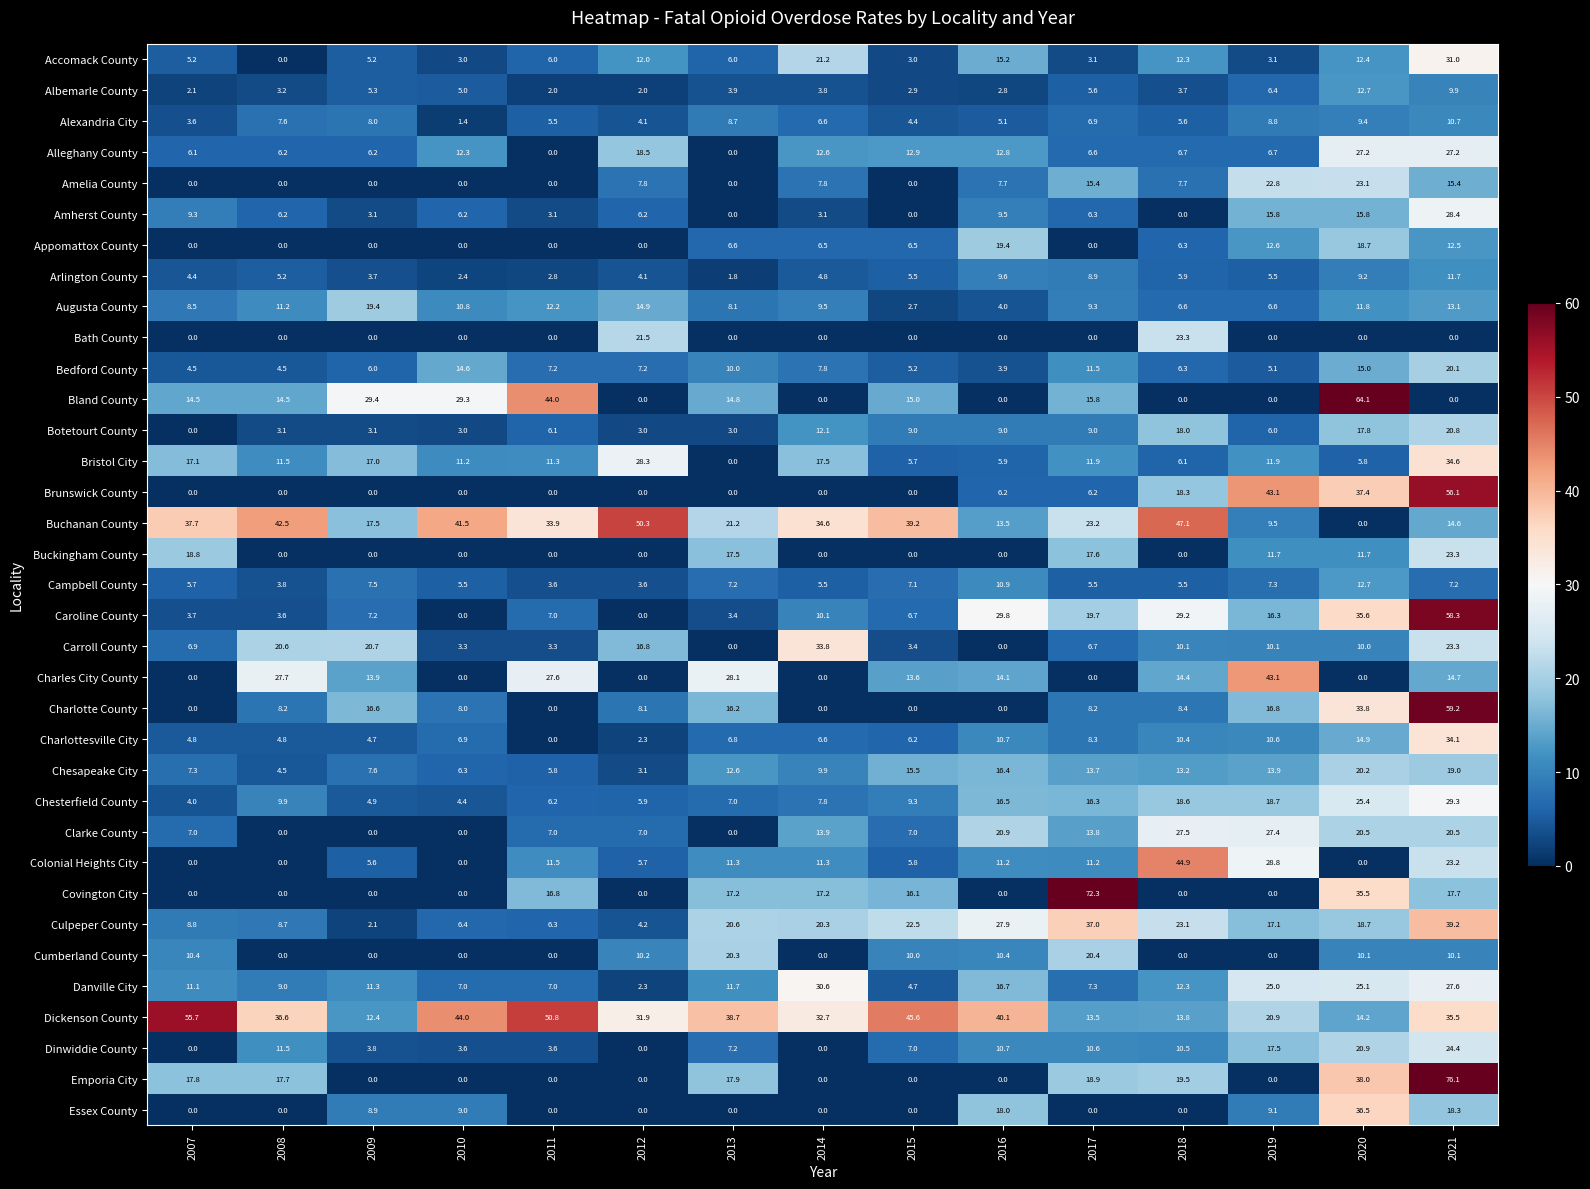

What is the spread (max minus min) of values at 2011?

50.8